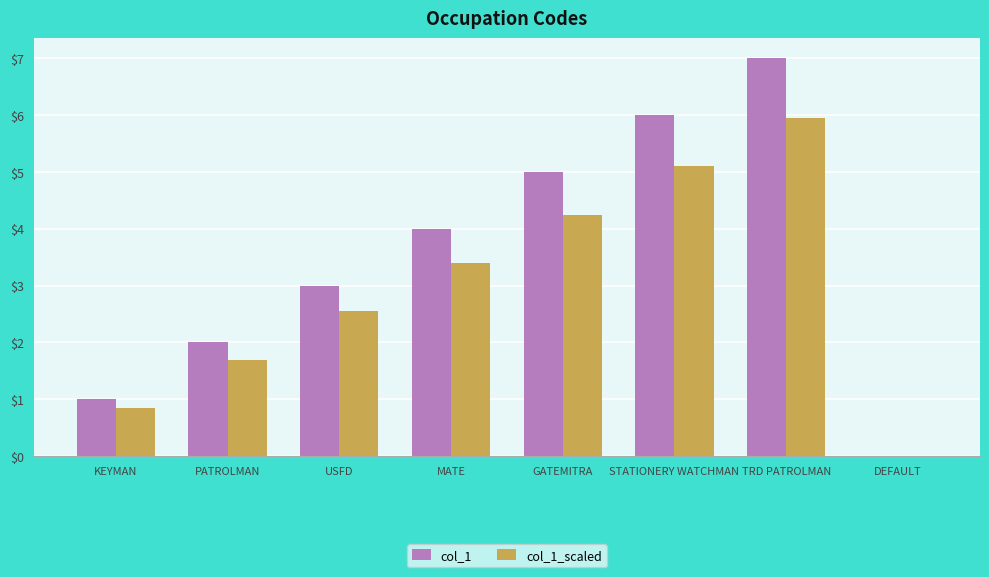

The value of col_1 at TRD PATROLMAN is 7.0. True or false?

True